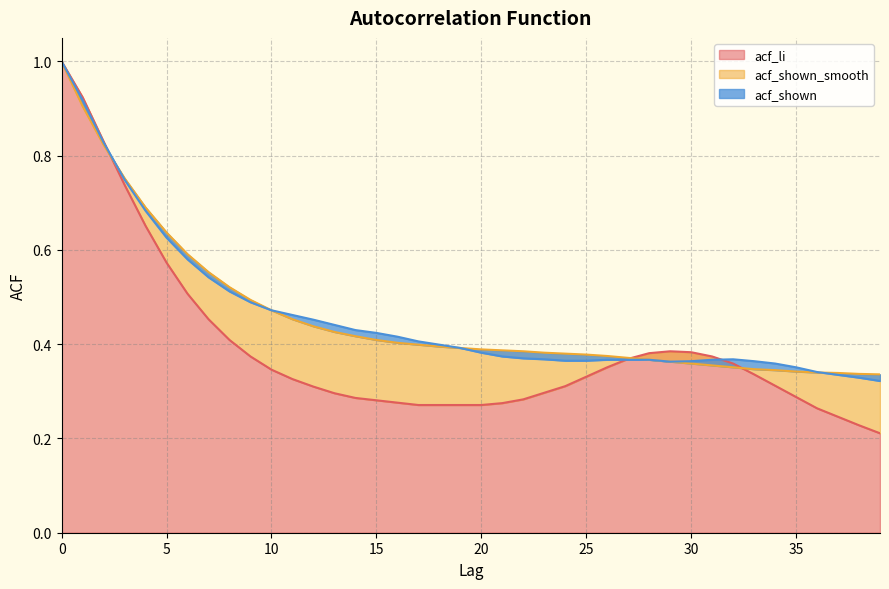

True or false: acf_shown has more than 1 interior local peaks.

False